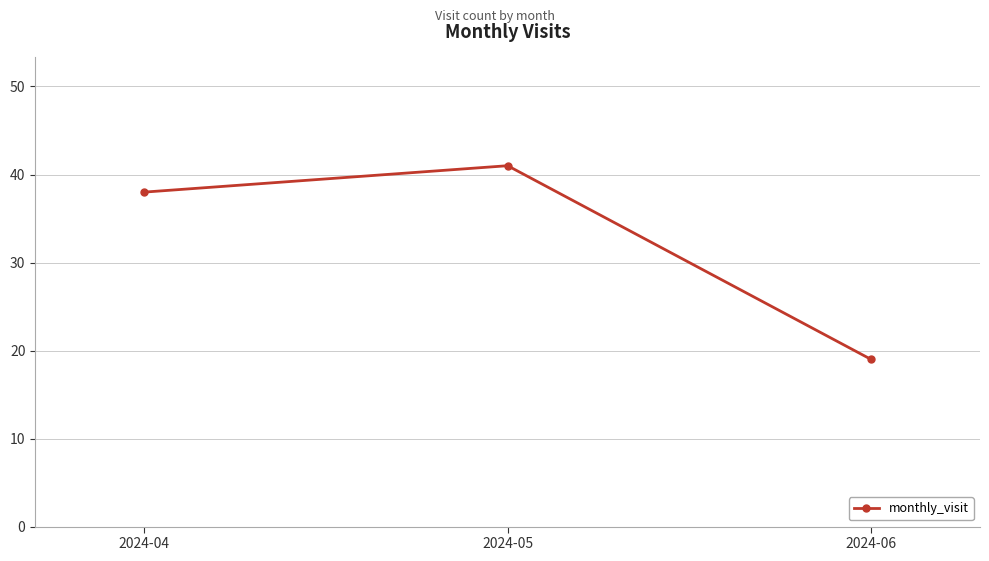

The chart shows a value of 38 at 2024-04. True or false?

True